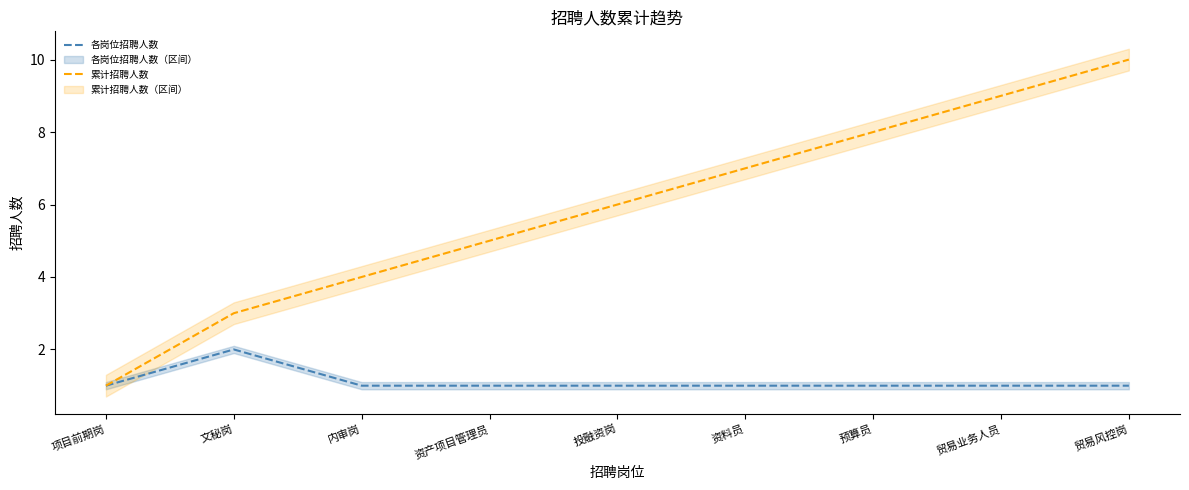

At how many categories does at least one series exceed 5?

5